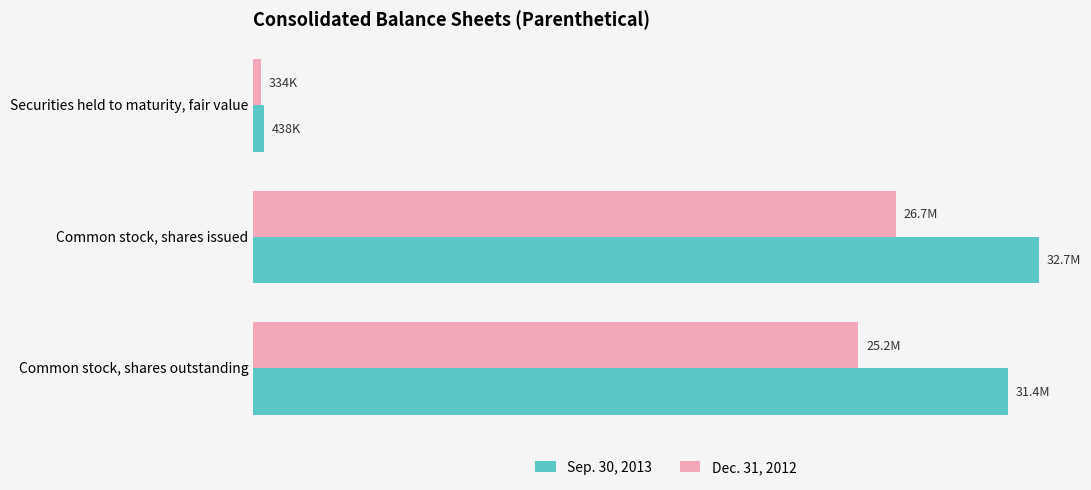

At how many categories does at least one series exceed 27127261?

2